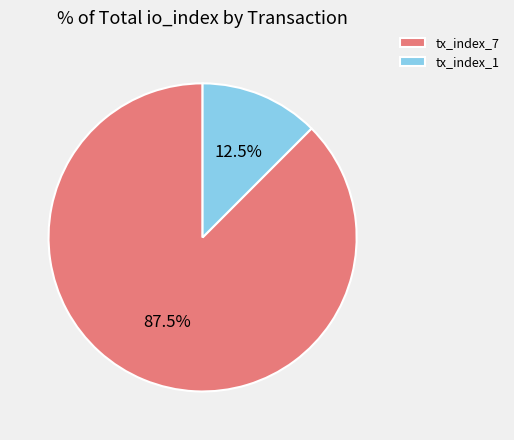

To the nearest percent, what is the difference between the tx_index_7 and tx_index_1 slice percentages?

75%